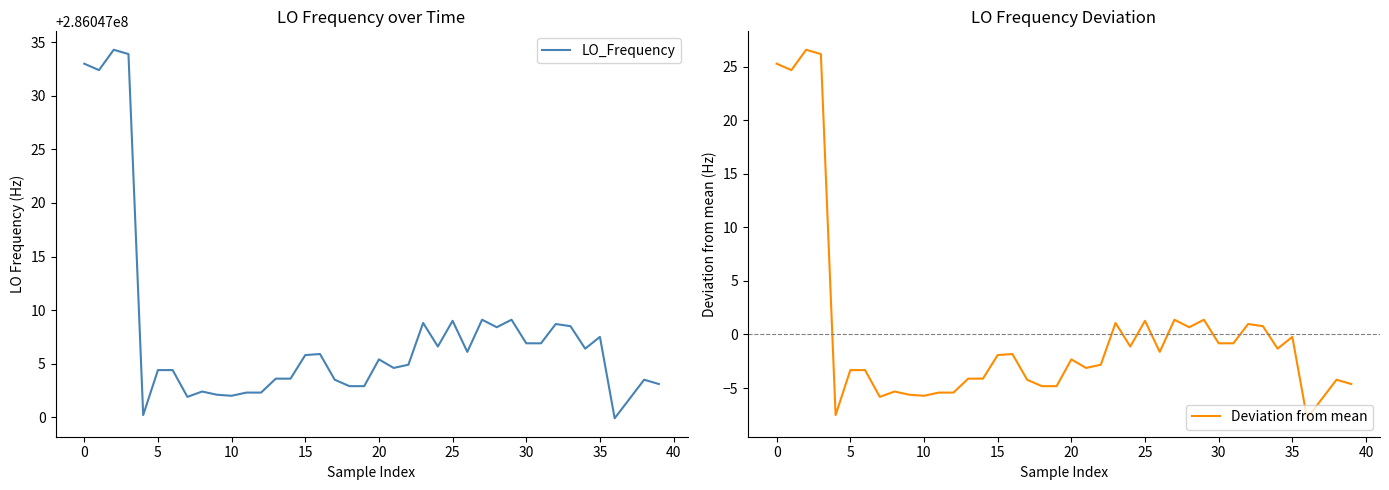

The Deviation from mean series shows -5.4 at 12. True or false?

True